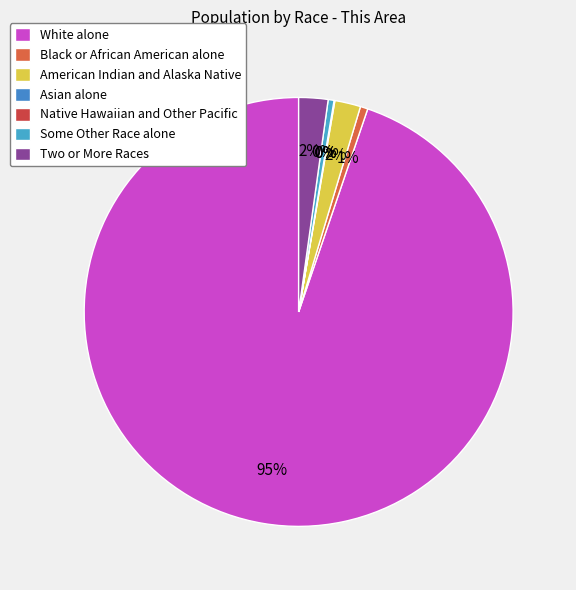

What is the change in value from Black or African American alone to American Indian and Alaska Native?

+22